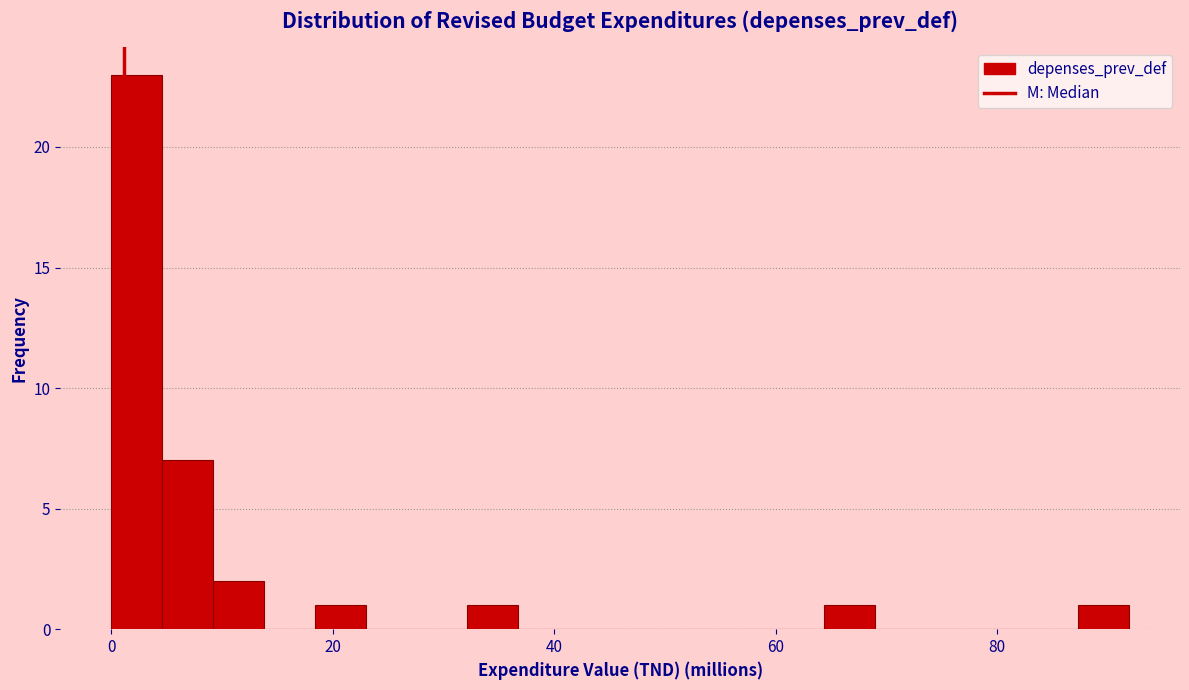

Around what value on the x-axis is the tallest bar? Give the approximate position of its centre, as read against the axis.

2